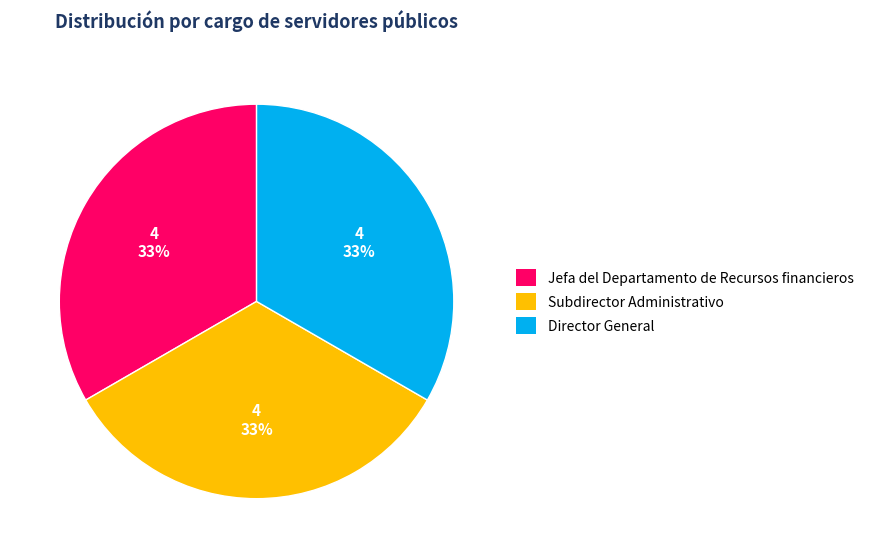

Approximately how many times larger is the value at Jefa del Departamento de Recursos financieros compared to Director General?

1.0